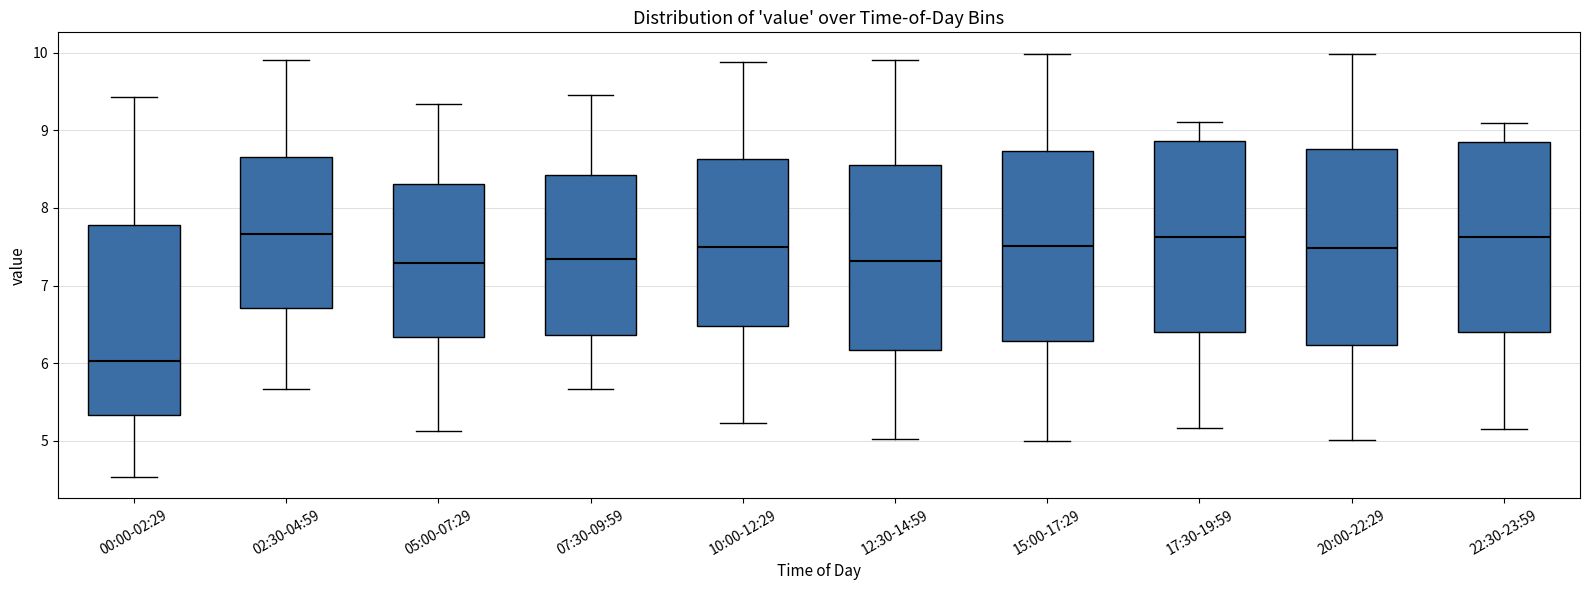

Where does the lower whisker of the box for 15:00-17:29 end on the y-axis? The values are not printed on the chart, so give them approximately, as read against the axis.

5.0